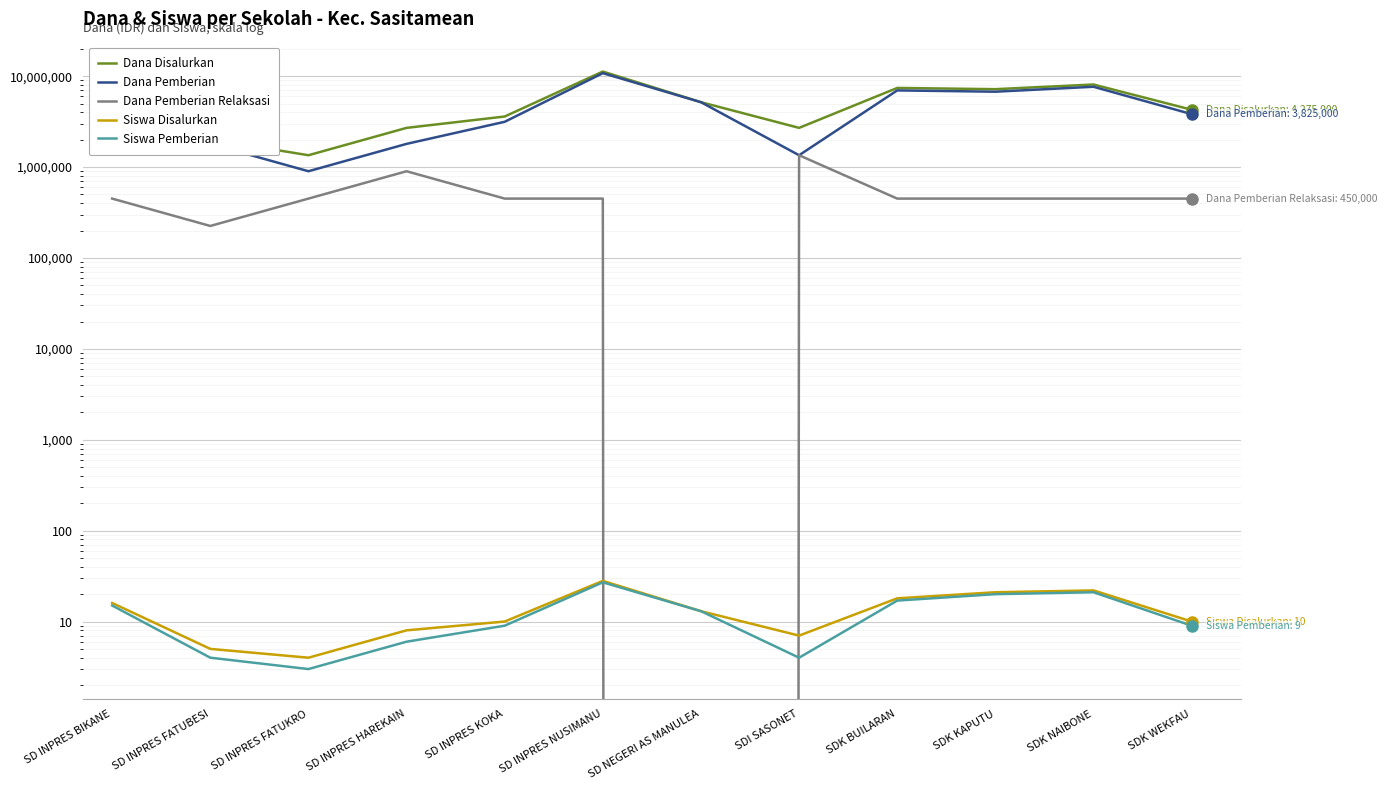

Which category has the lowest value in the Dana Disalurkan series?

SD INPRES FATUKRO